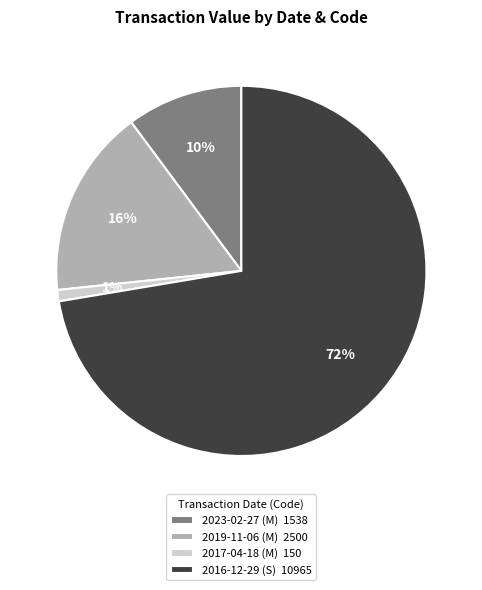

What percentage is the 2019-11-06 (M) slice, to the nearest percent?

16%